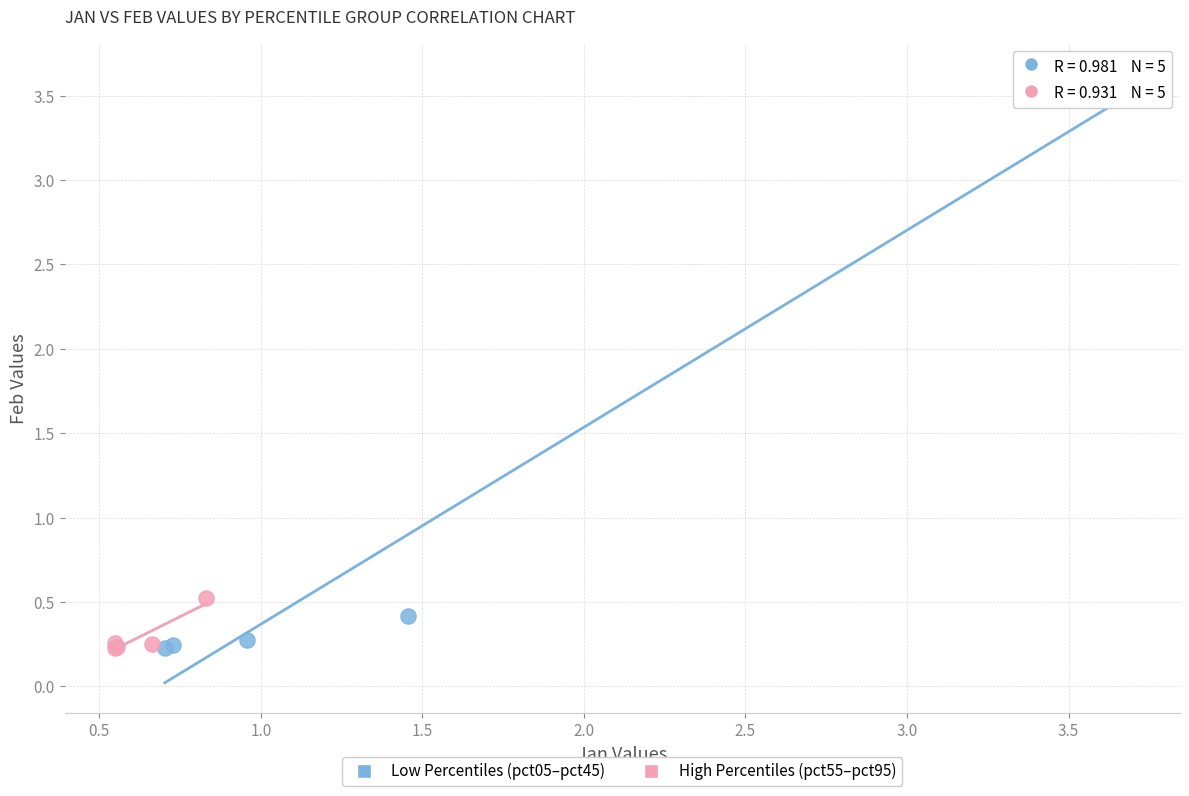

Which series has the widest spread of Y values?

Low Percentiles (pct05–pct45)